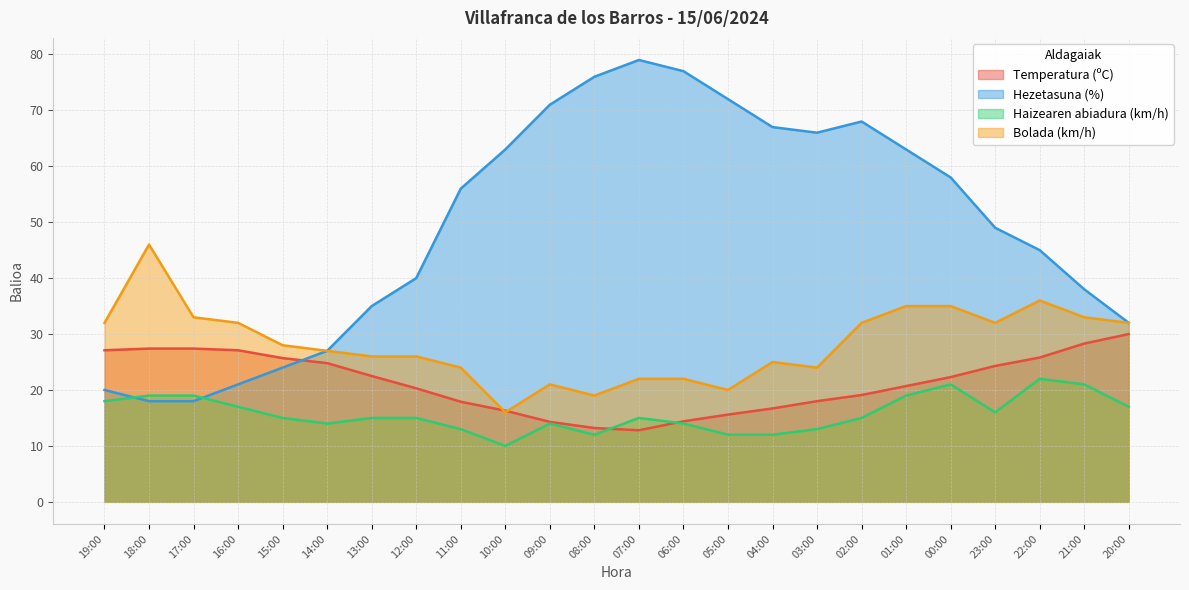

Which series changed the most between 19:00 and 15:00?

Hezetasuna (%)